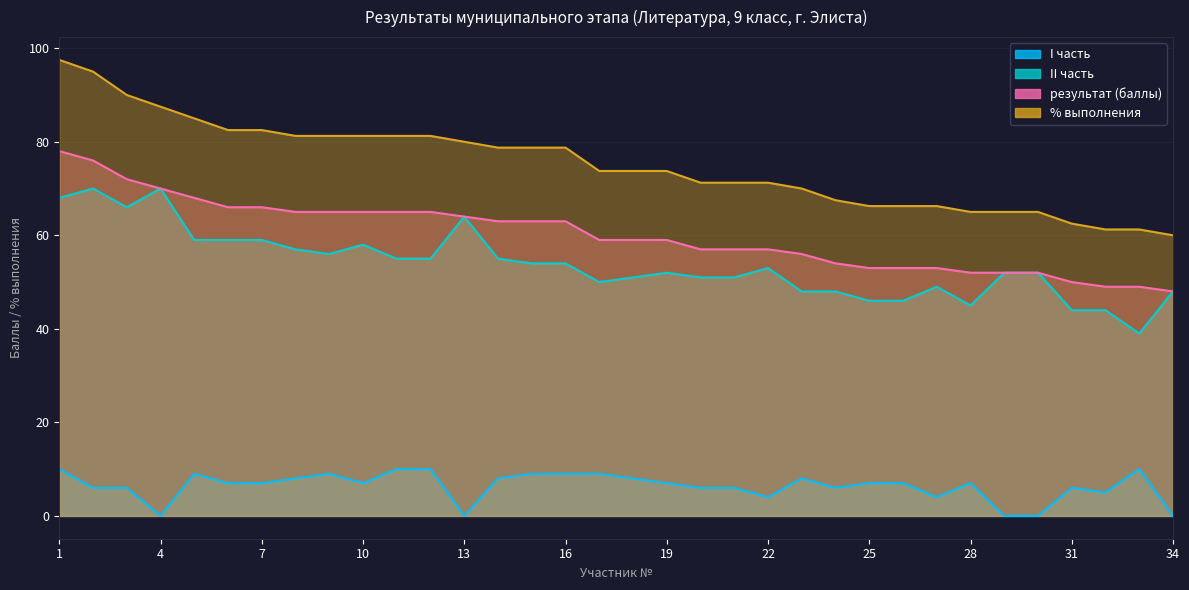

Which category has the highest value in the результат (баллы) series?

1